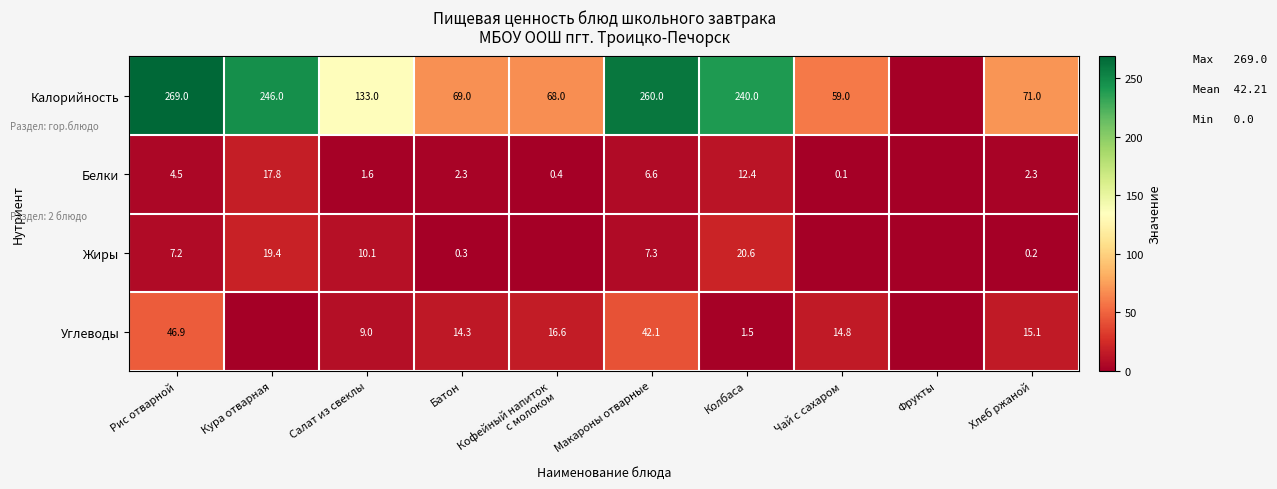

Rank the series at Рис отварной from highest to lowest value.

Калорийность, Углеводы, Жиры, Белки